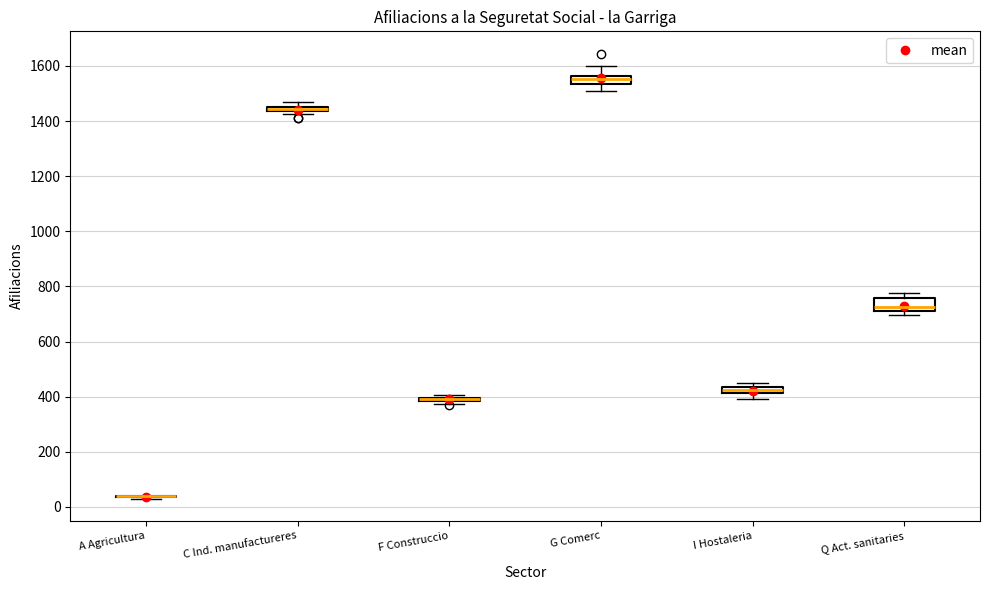

Which box is the tallest, from its lower edge to its upper edge?

Q Act. sanitaries